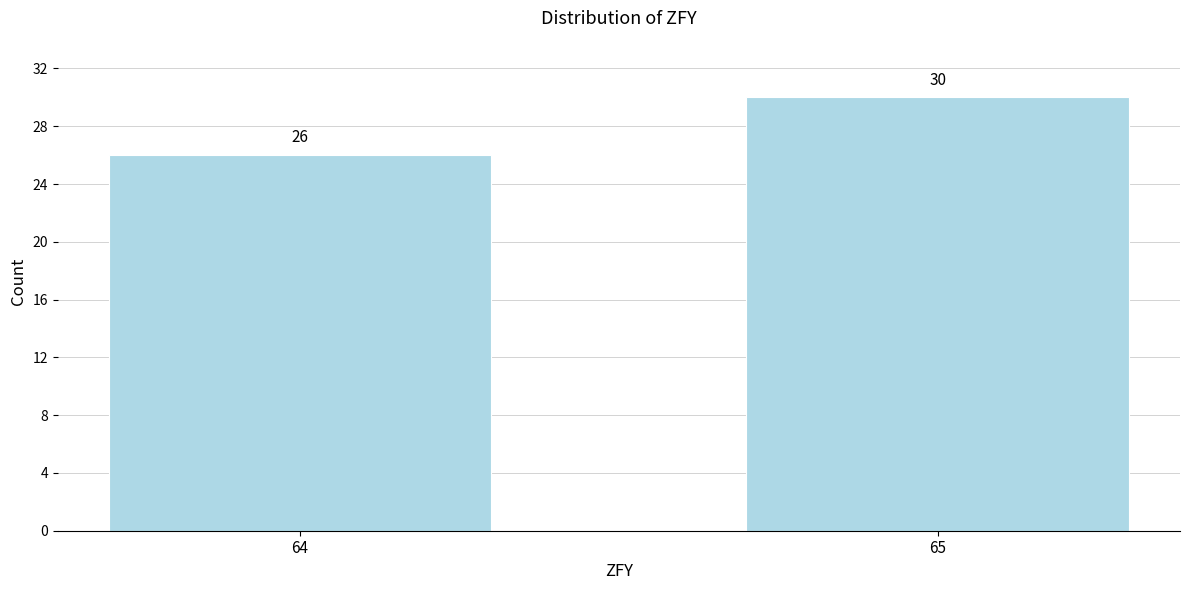

Reading left to right, transcribe all the data shown in this chart.

26	30